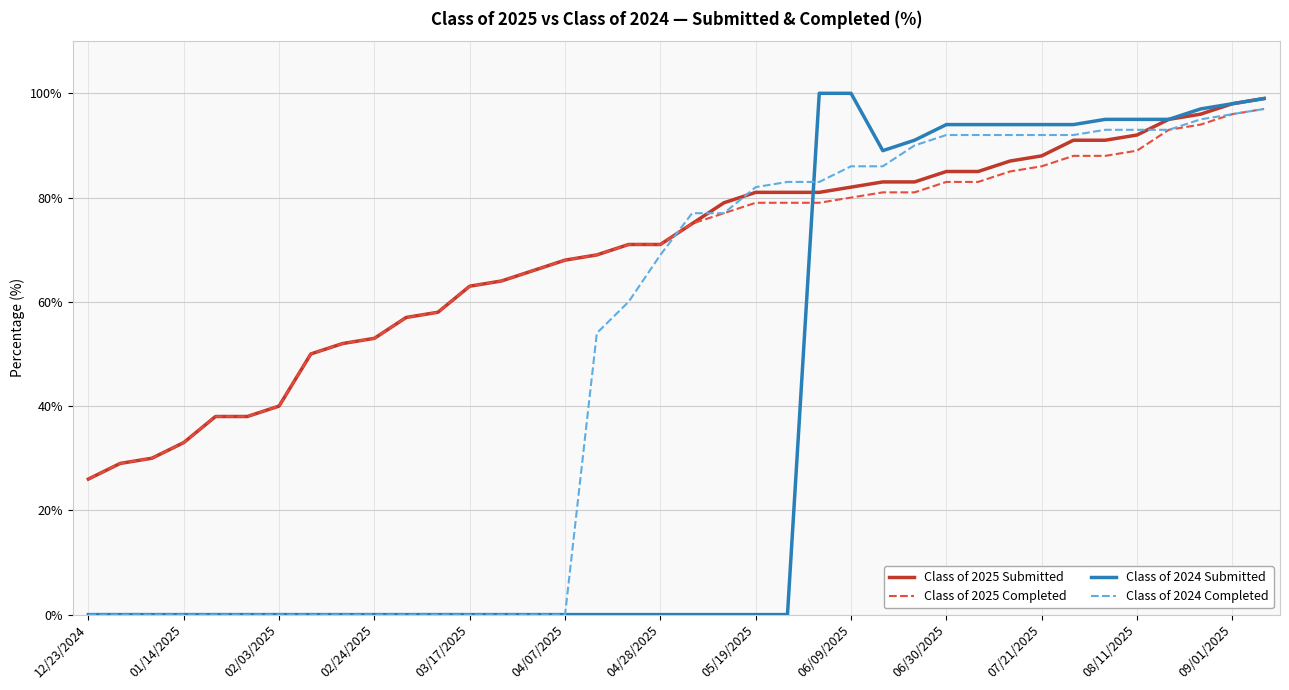

What is the maximum value for Class of 2025 Completed?

97